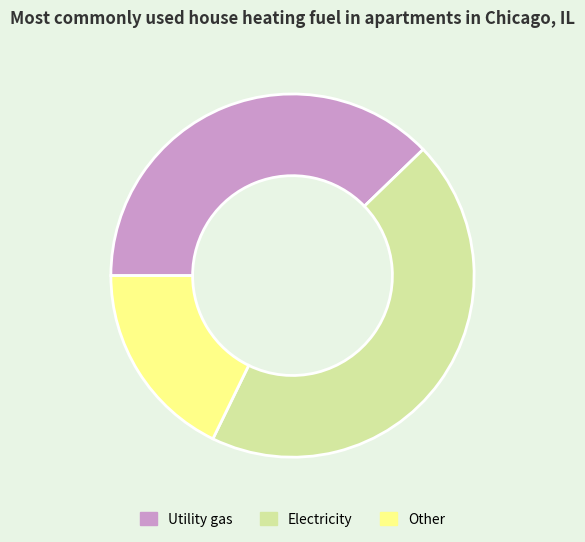

How many slices are in this pie chart?

3